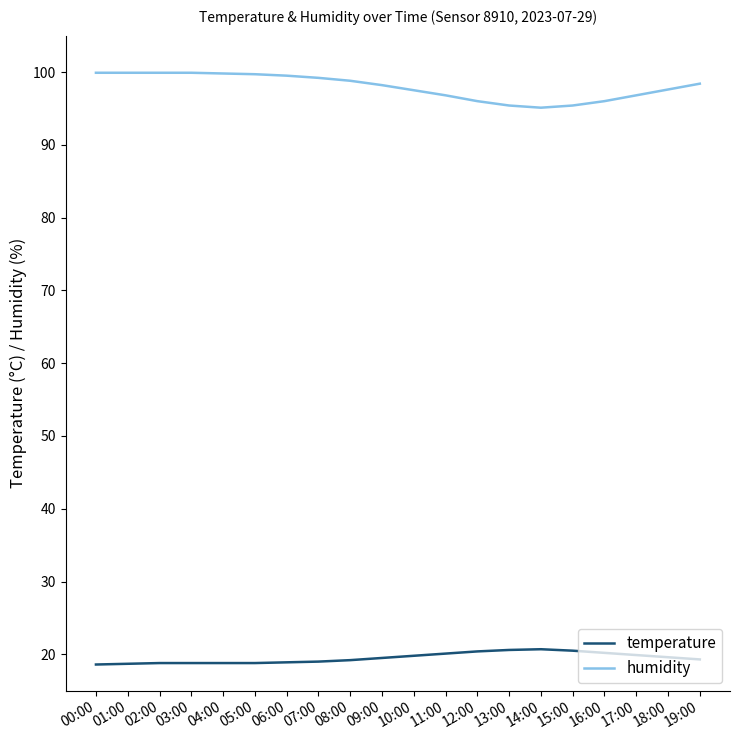

True or false: temperature and humidity cross at least once.

False